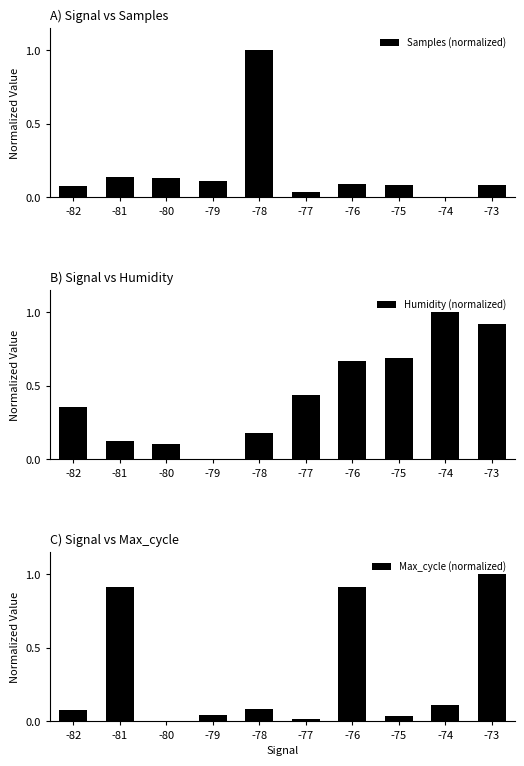

Which label corresponds to the largest value in the chart?

-78